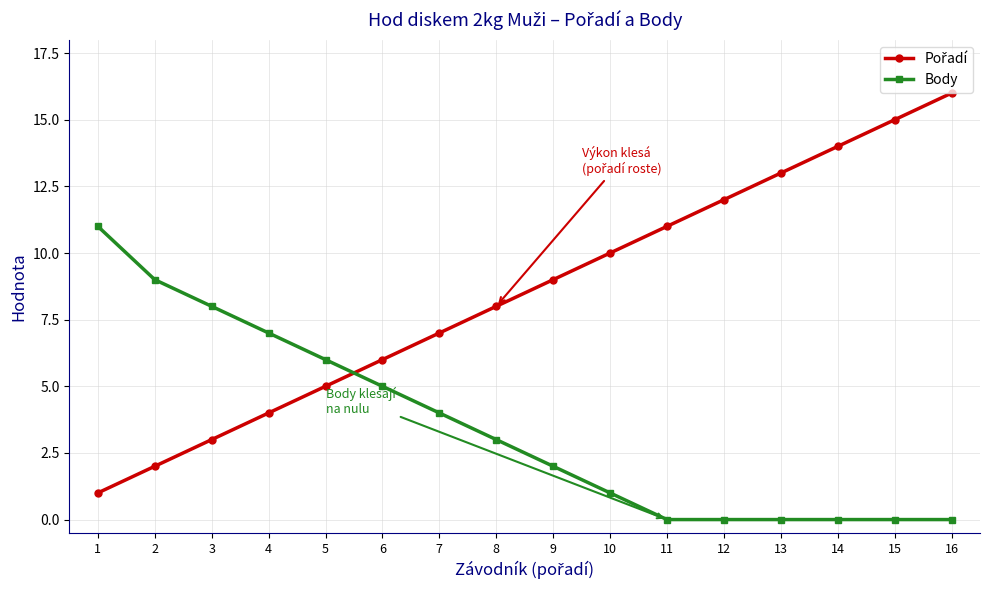

At which category does the chart reach its peak across all series?

16